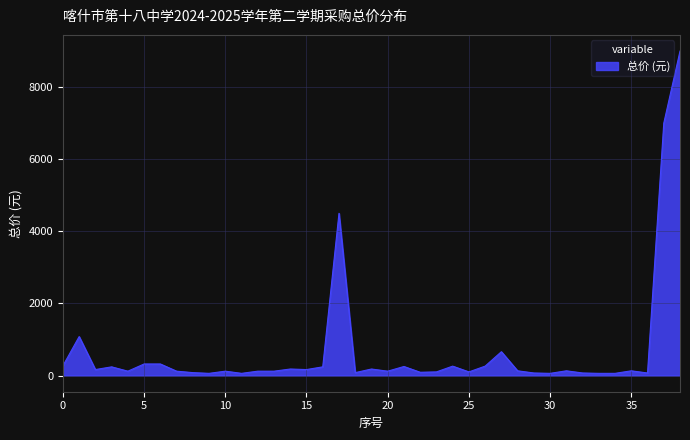

What is the maximum value shown in the chart?

9000